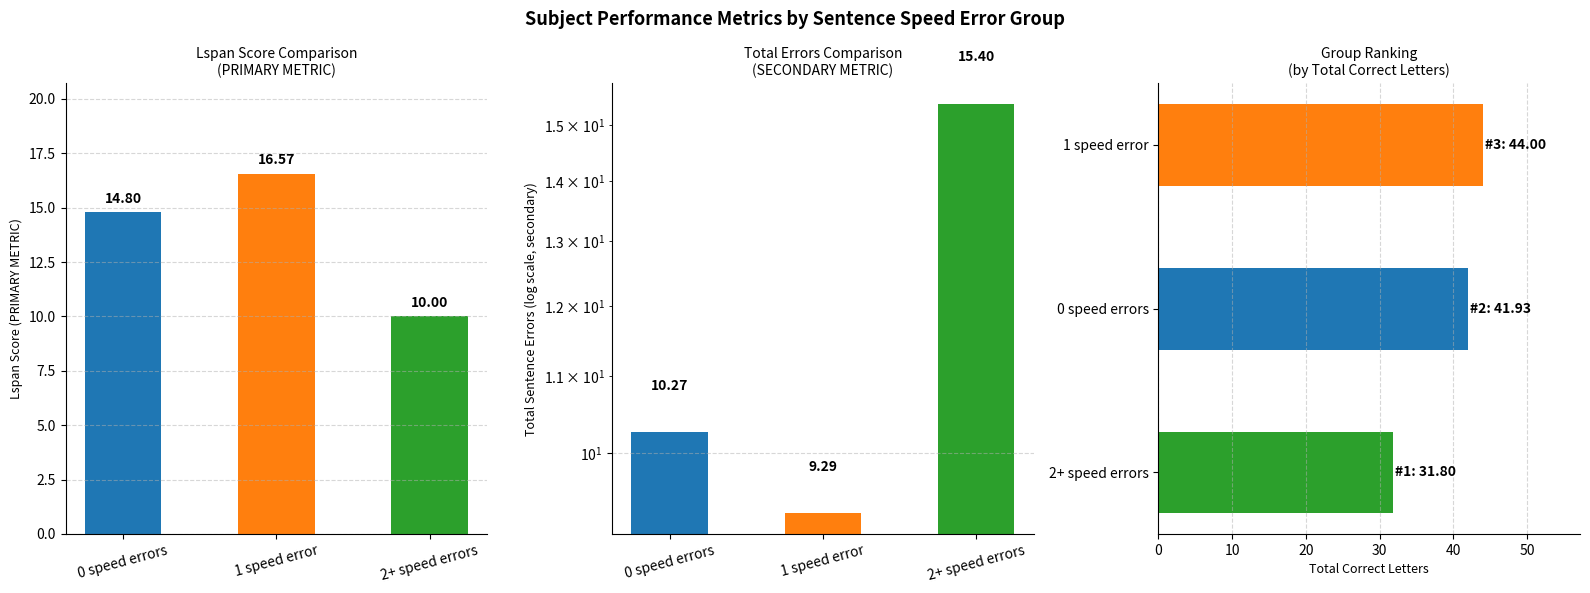

Which series has the widest spread of values?

values.totalcorrectletters